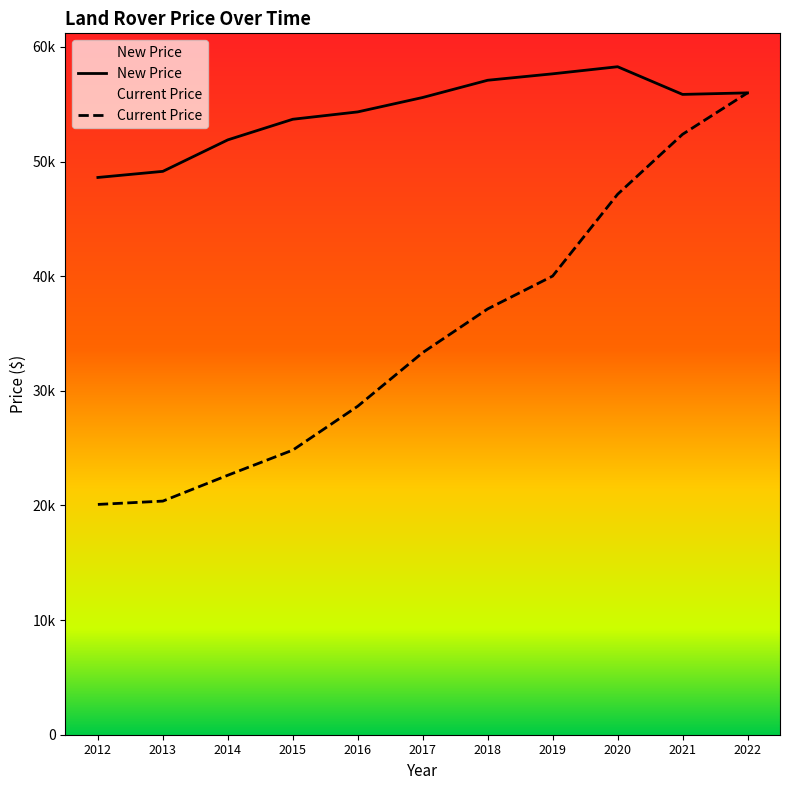

What is the approximate value of New Price at 2018, to the nearest 50?

57100